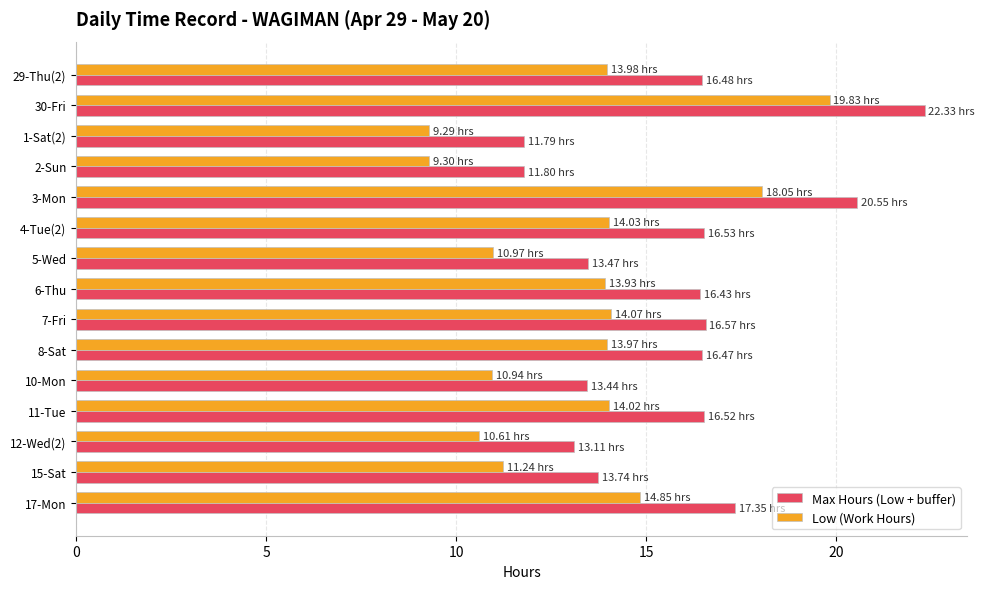

What is the sum of the Low (Work Hours) values at 1-Sat(2) and 6-Thu?

23.2